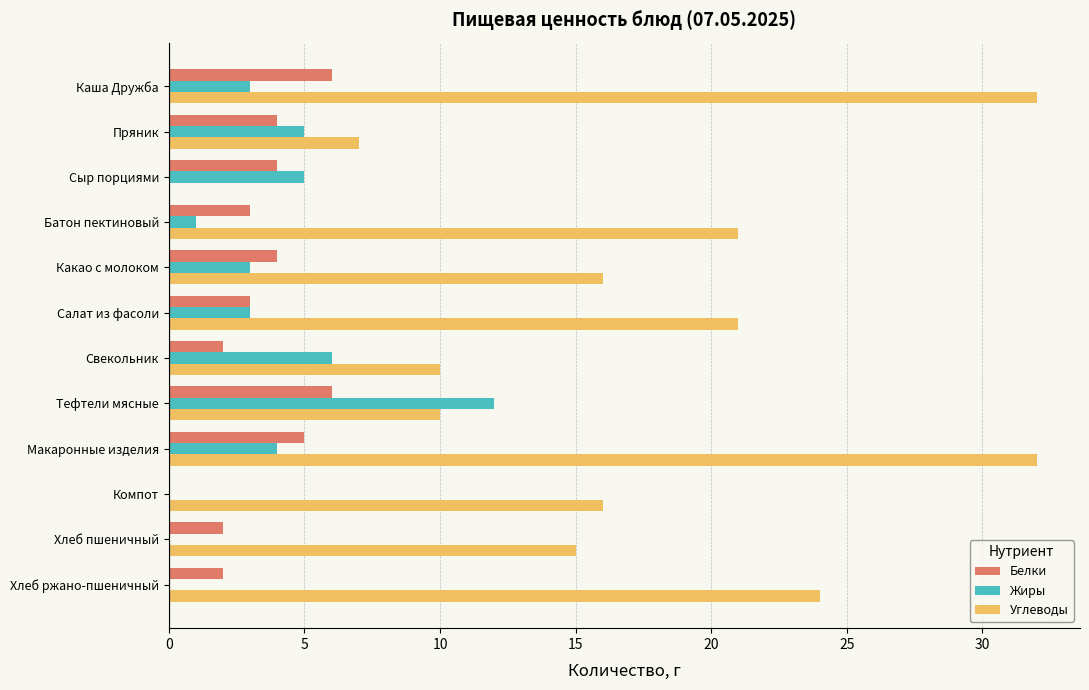

What is the sum of all Жиры values?

42